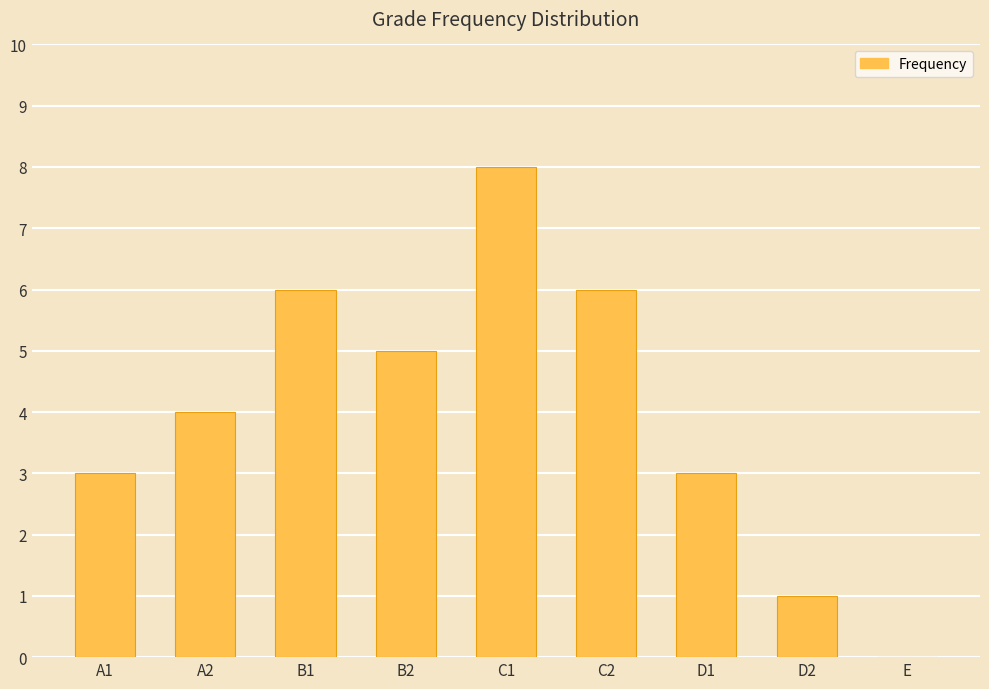

Which has a higher value, A1 or C2?

C2